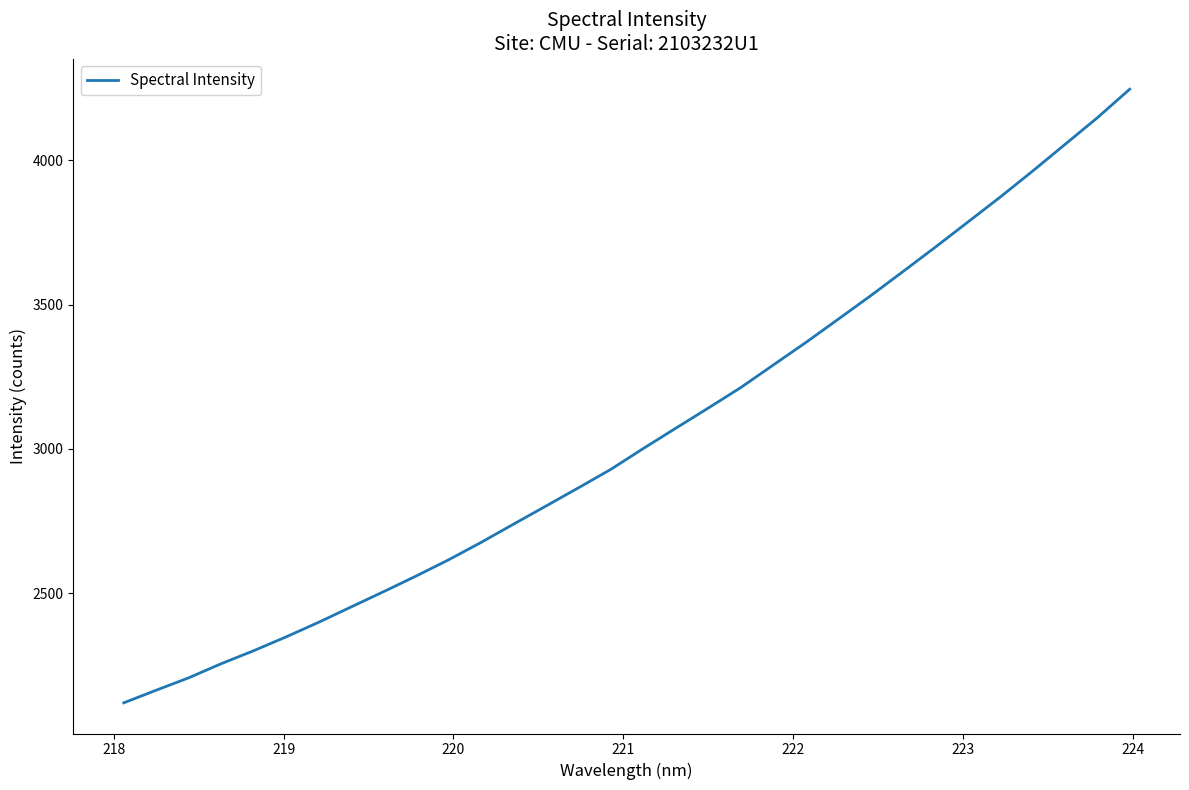

What is the greatest value displayed?

4246.6